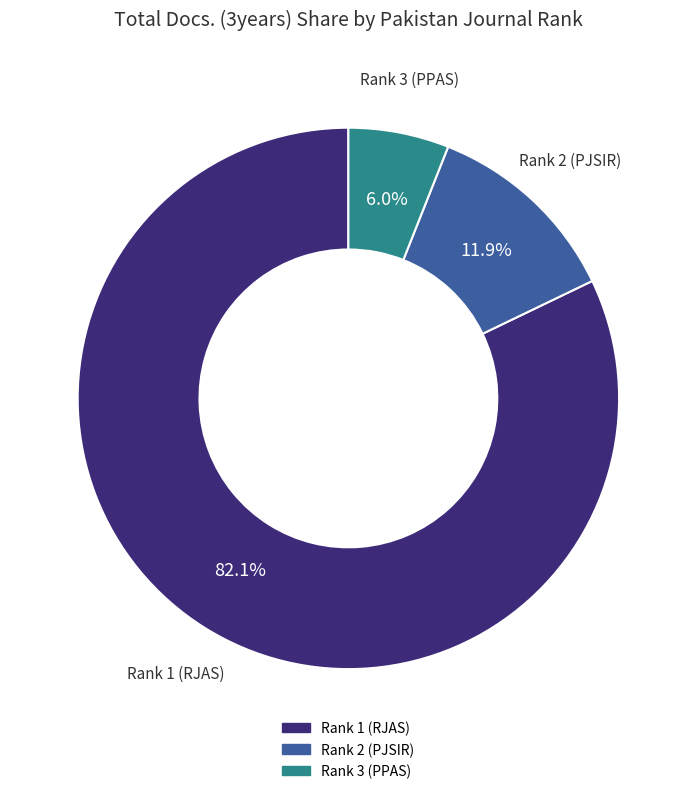

Combined, what portion of the pie is Rank 1 (RJAS) and Rank 2 (PJSIR)?

94.0%